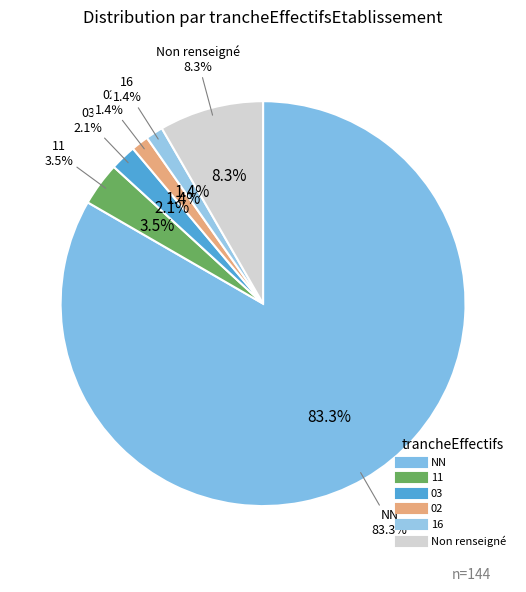

Count the number of slices in the pie.

6